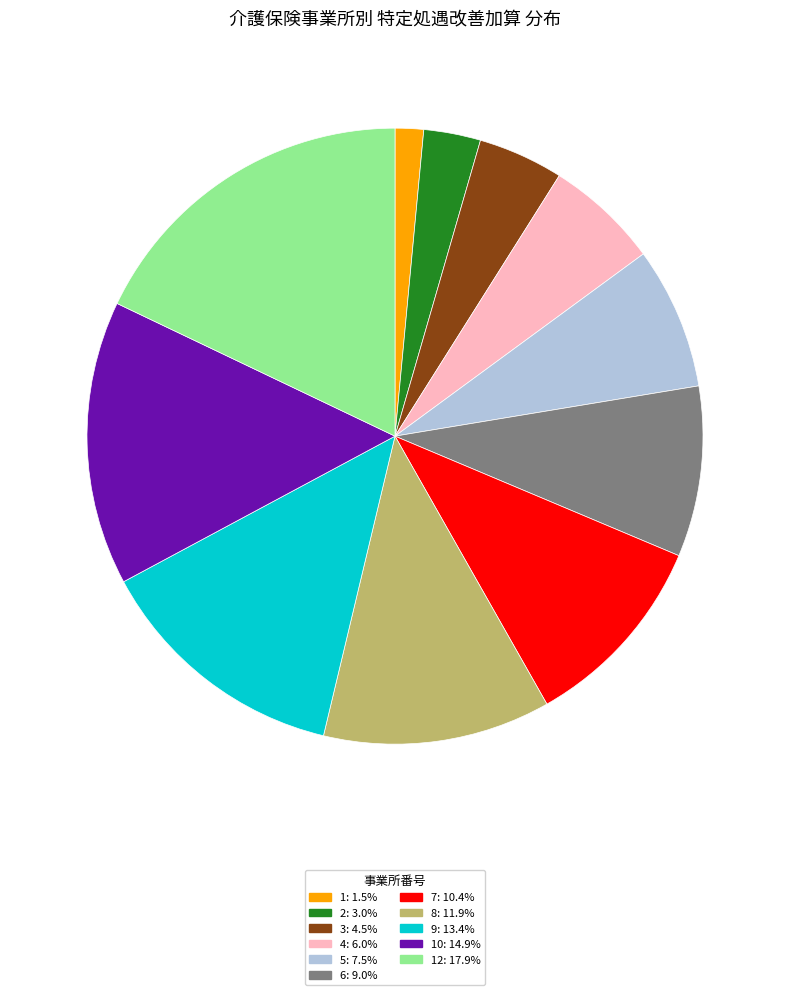

Is there a majority slice in this chart?

No